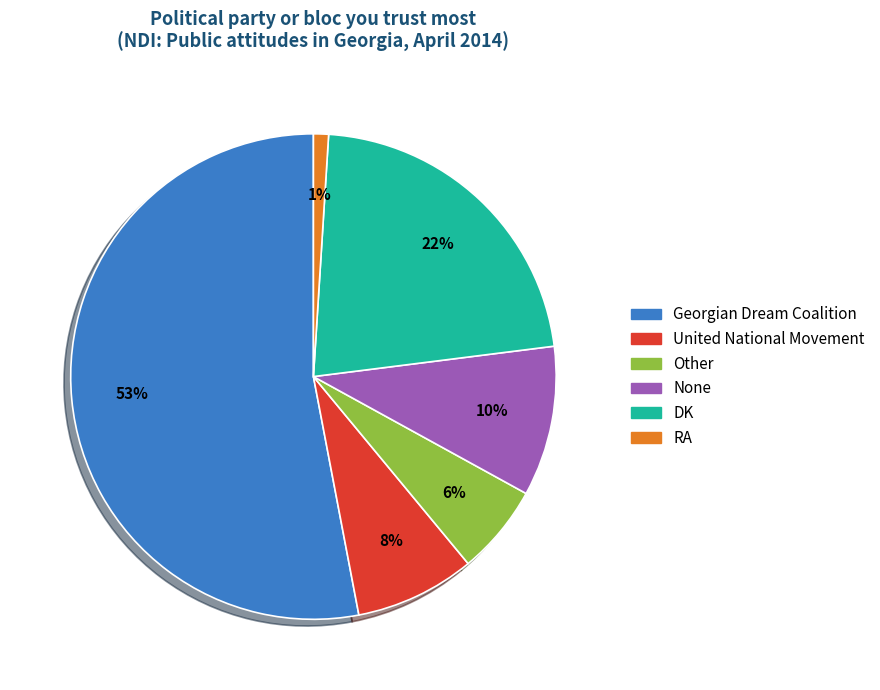

The RA slice represents 11% of the pie. True or false?

False